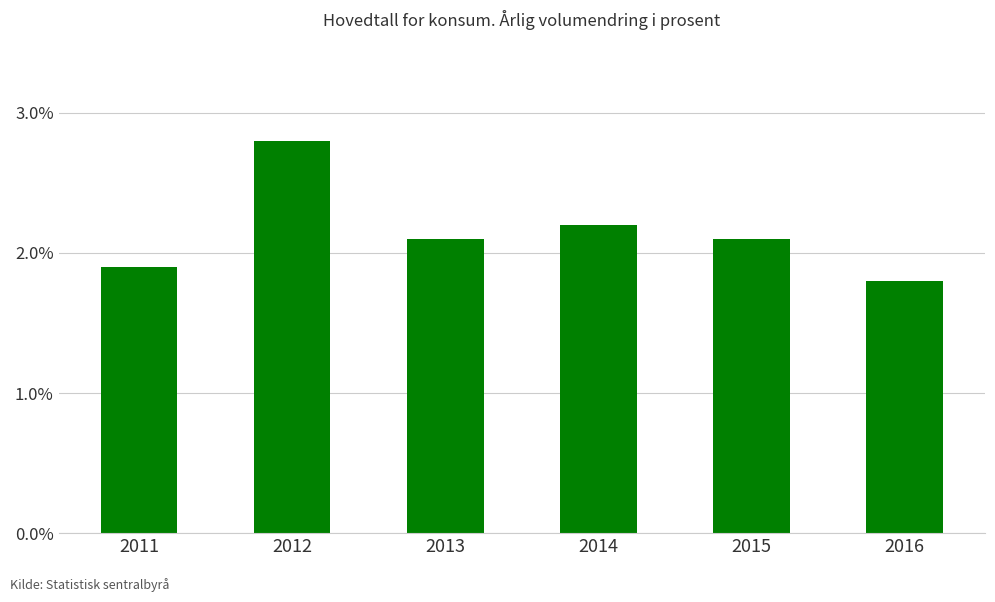

Are the bars grouped side by side (vs. stacked)?

No